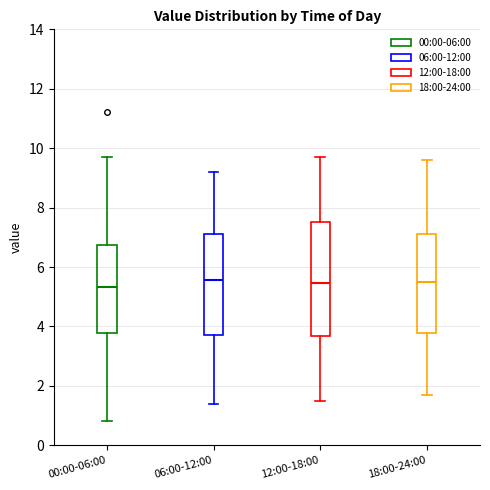

Which box is the tallest, from its lower edge to its upper edge?

12:00-18:00